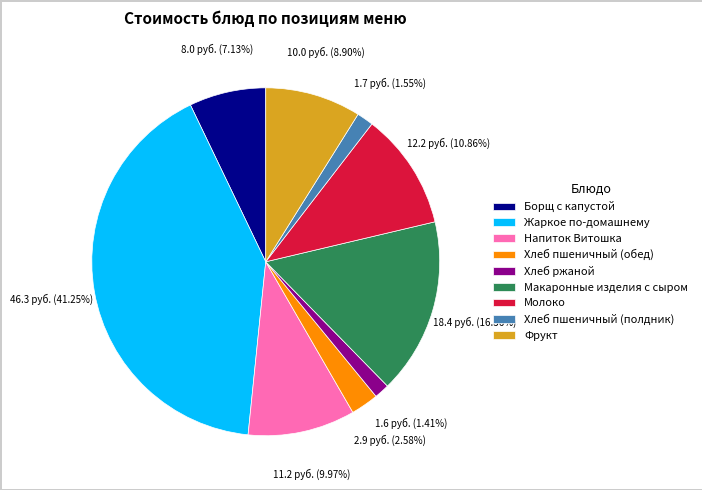

To the nearest percent, what portion does Молоко represent?

11%